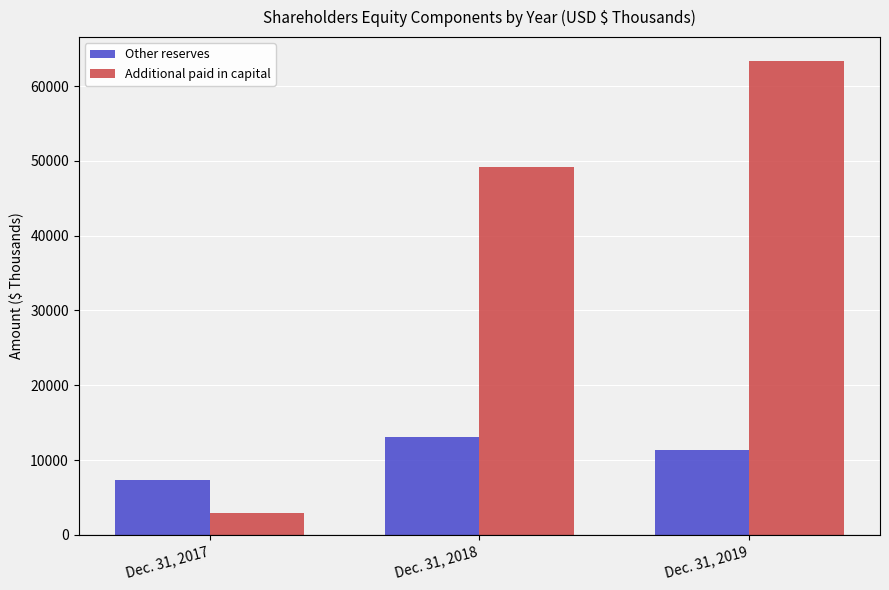

The value of Additional paid in capital at Dec. 31, 2018 is 49173. True or false?

True